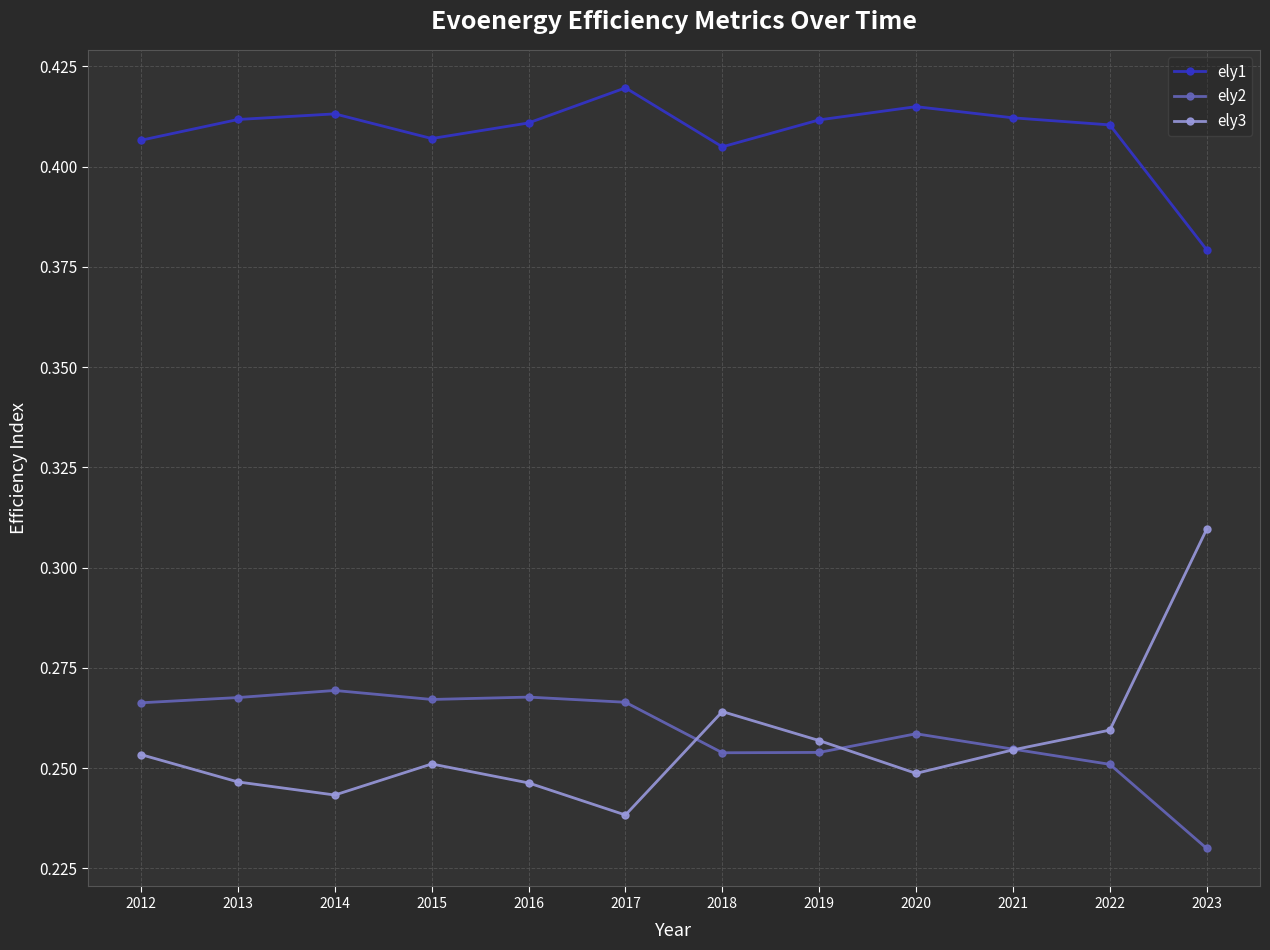

Where is ely2 nearest to the value 0?

2023